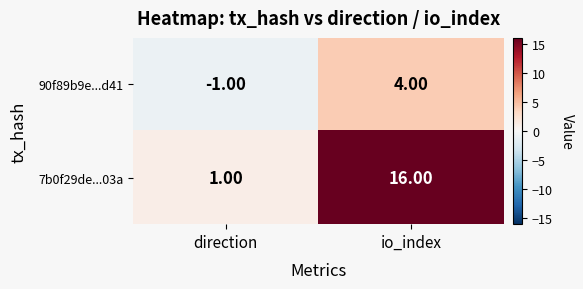

Rank the series by their maximum value, from lowest to highest.

90f89b9e...d41, 7b0f29de...03a